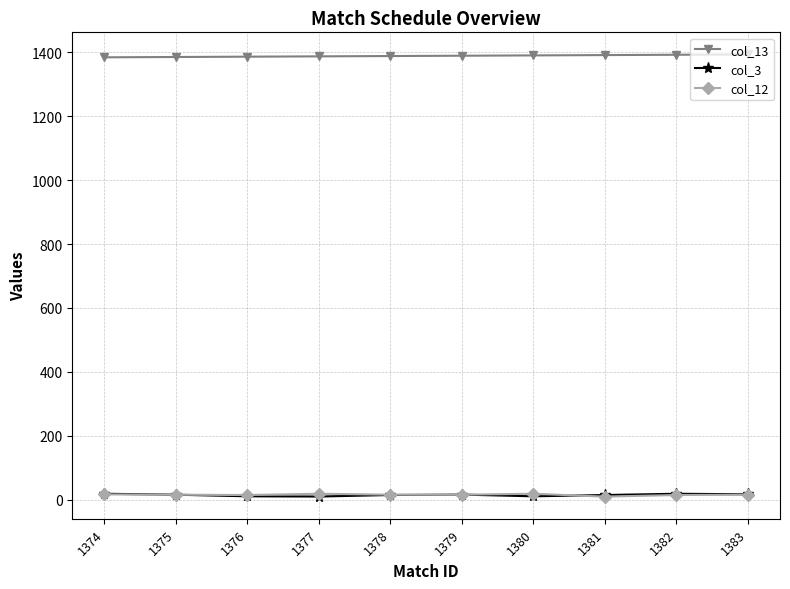

True or false: col_13 and col_3 cross at least once.

False